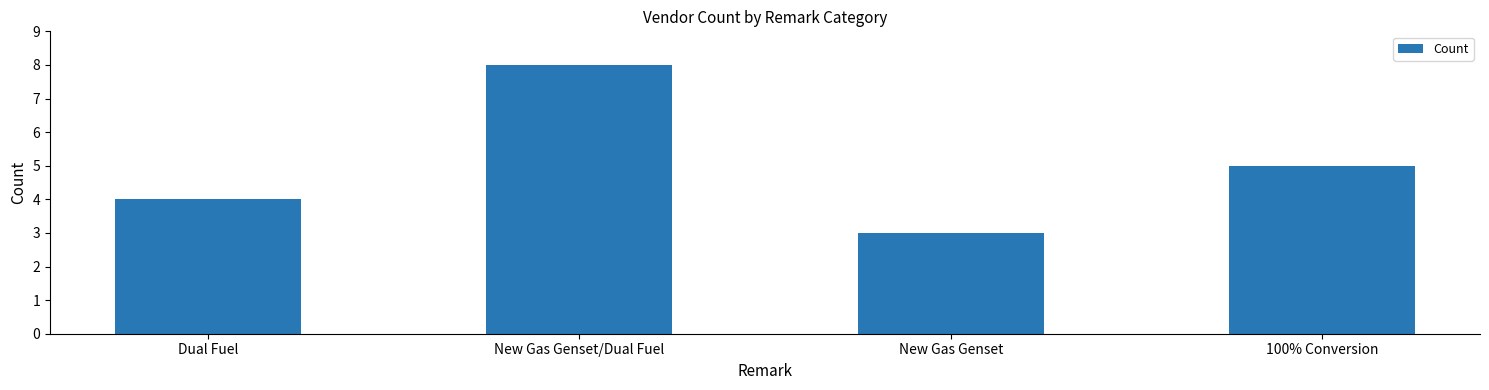

List the labels in order of value, smallest first.

New Gas Genset, Dual Fuel, 100% Conversion, New Gas Genset/Dual Fuel